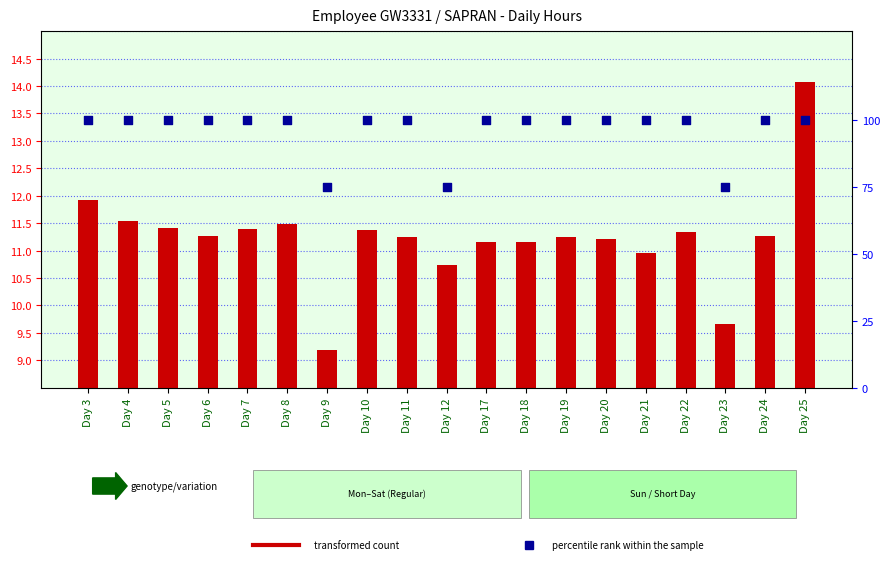

What are all the series names shown in the legend?

transformed count, percentile rank within the sample